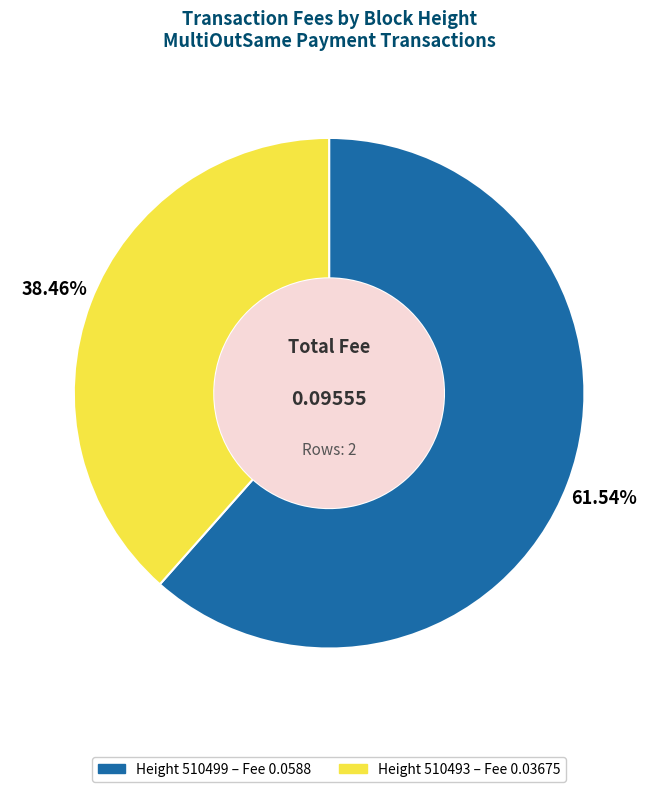

Does any single category account for the majority?

Yes